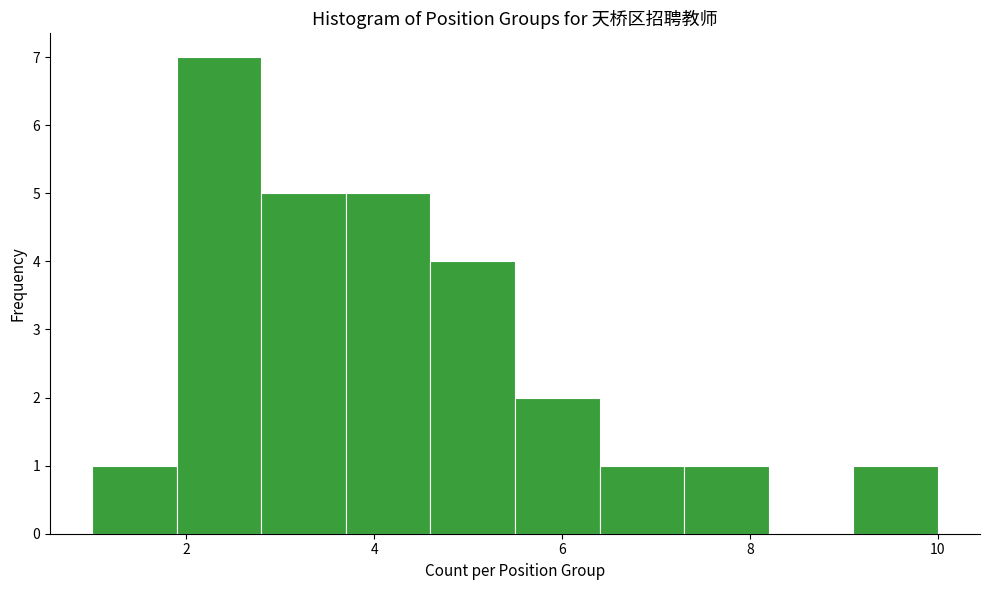

Reading left to right, list every bar in this chart as the range it spans on the x-axis followed by its height. Neither the bar edges nor the heights are printed on the chart, so give them approximately, as read against the axes.

1.0 to 1.9: 1
1.9 to 2.8: 7
2.8 to 3.7: 5
3.7 to 4.6: 5
4.6 to 5.5: 4
5.5 to 6.4: 2
6.4 to 7.3: 1
7.3 to 8.2: 1
8.2 to 9.1: 0
9.1 to 10.0: 1